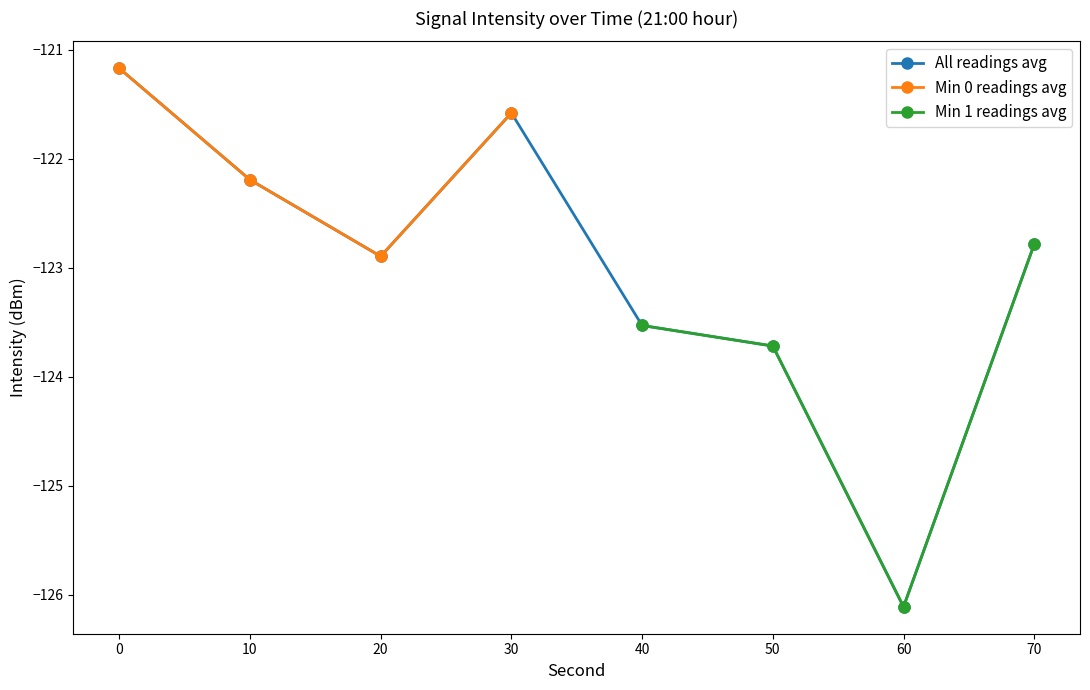

True or false: Min 1 readings avg has more than 2 interior local peaks.

False